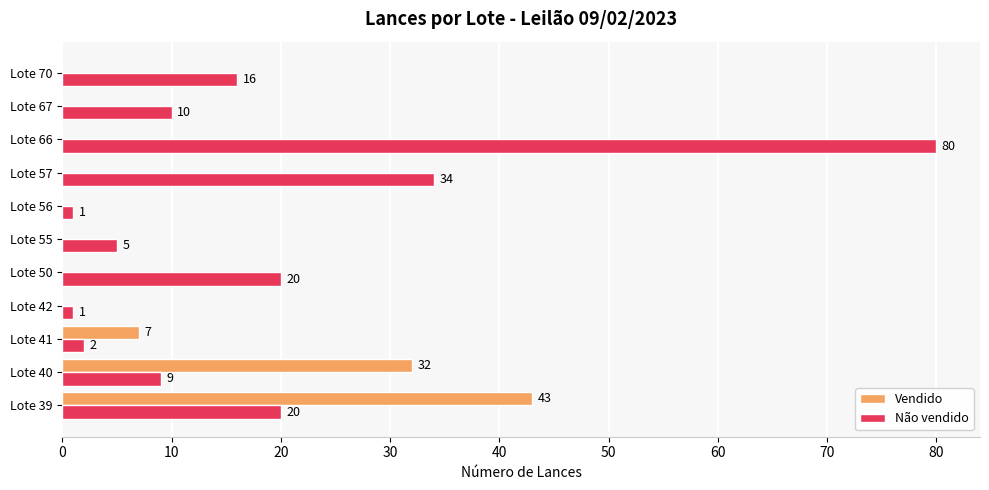

What is the maximum value shown in the chart?

80